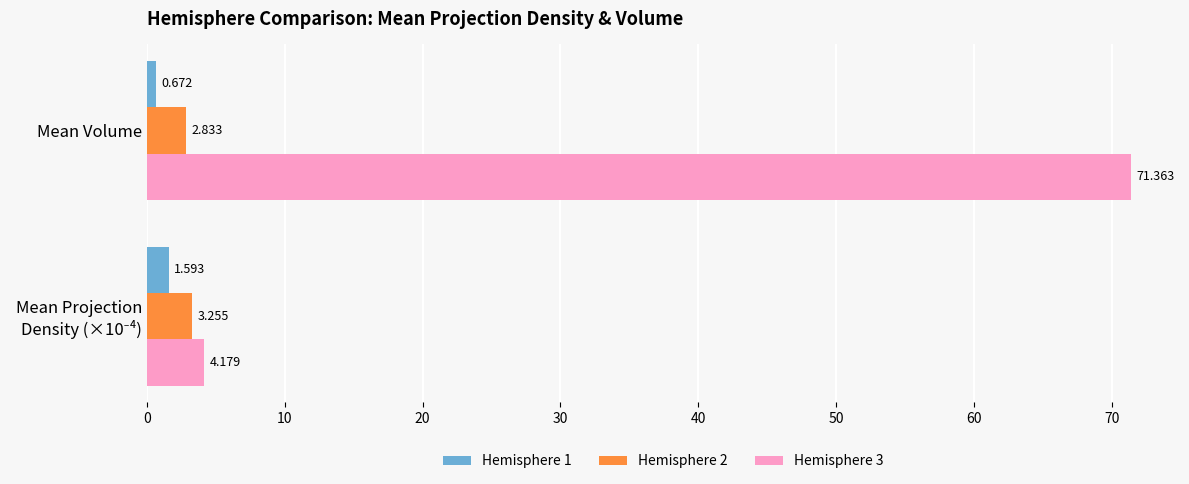

How many values in the Hemisphere 1 series are below 1?

1